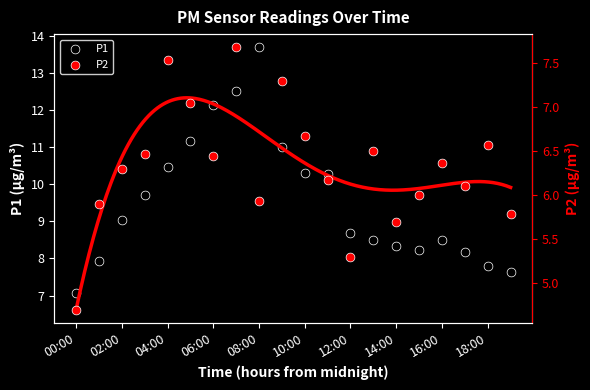

Which series reaches the maximum Y coordinate?

P1